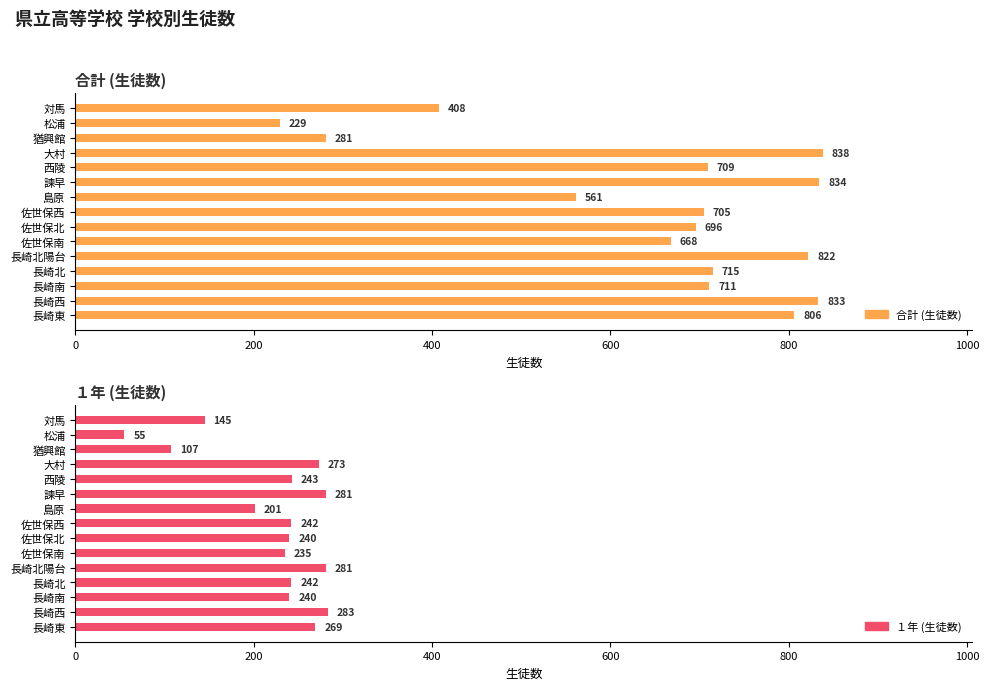

Which has a higher value, 諫早 or 松浦?

諫早